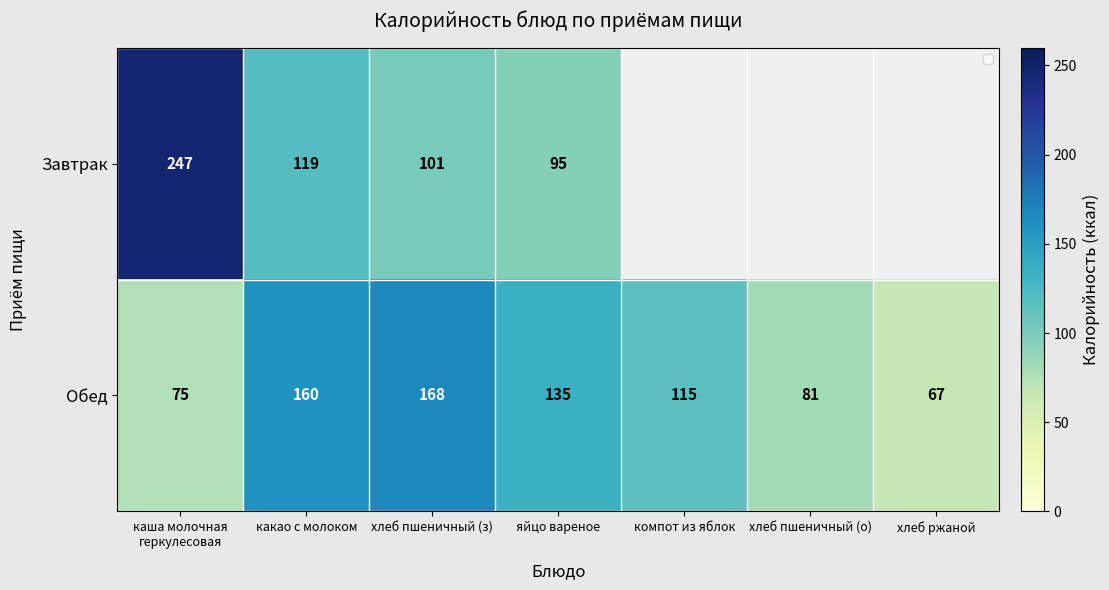

How many data points in Обед are less than 115?

3